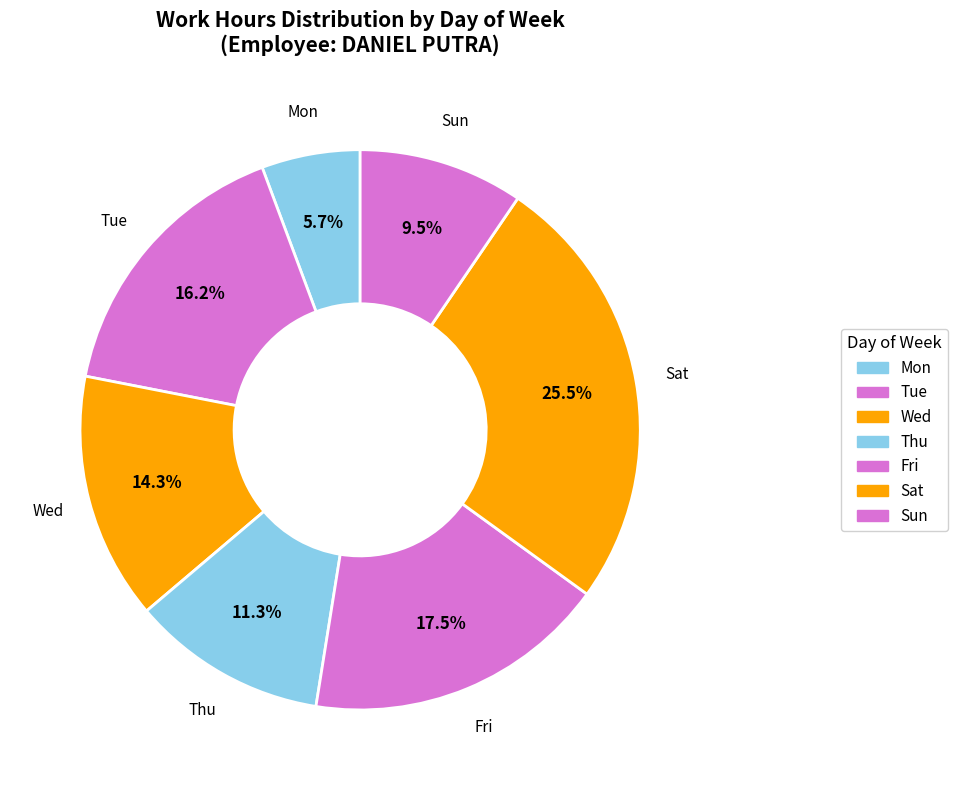

Count the number of slices in the pie.

7